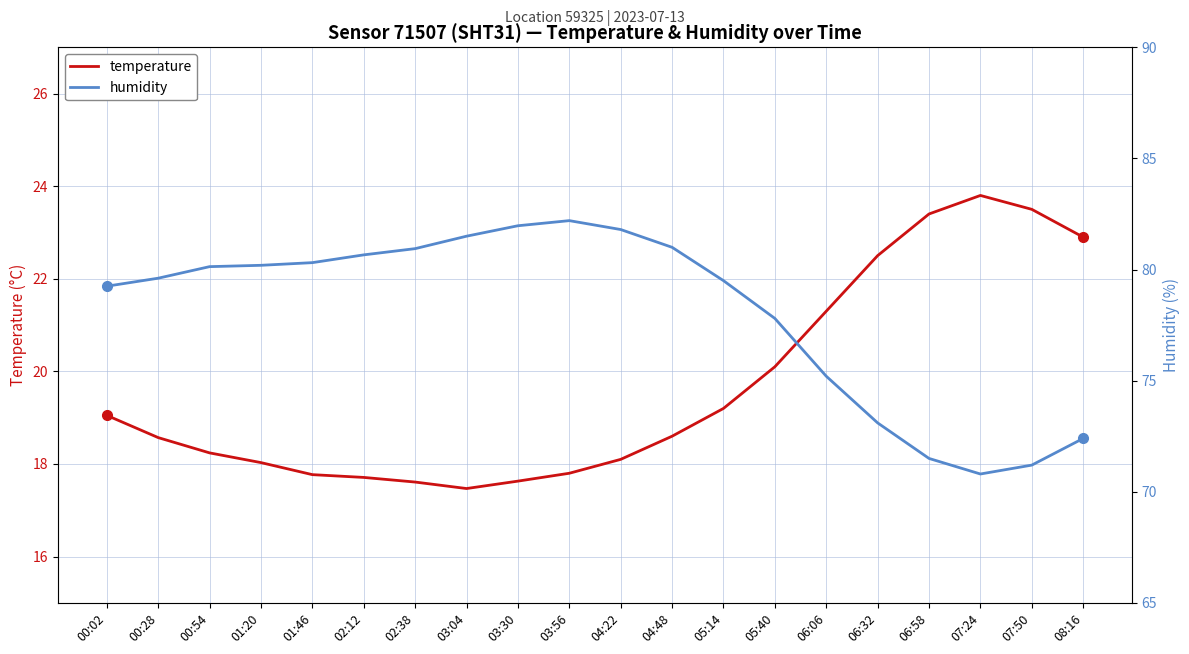

Does the chart have visible grid lines?

Yes